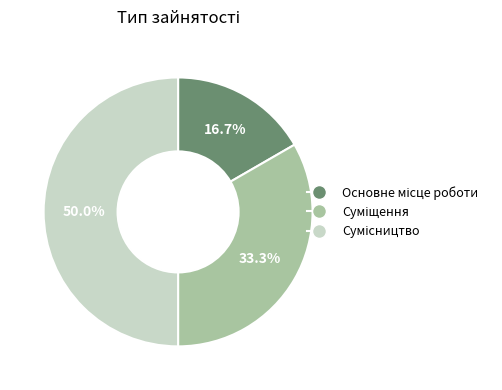

Which has a higher value, Сумісництво or Основне місце роботи?

Сумісництво